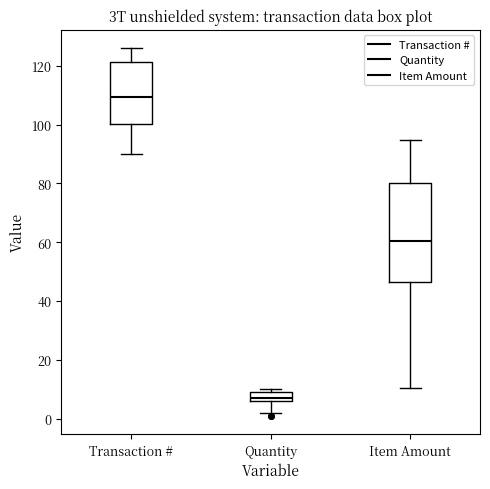

Which box is the tallest, from its lower edge to its upper edge?

Item Amount